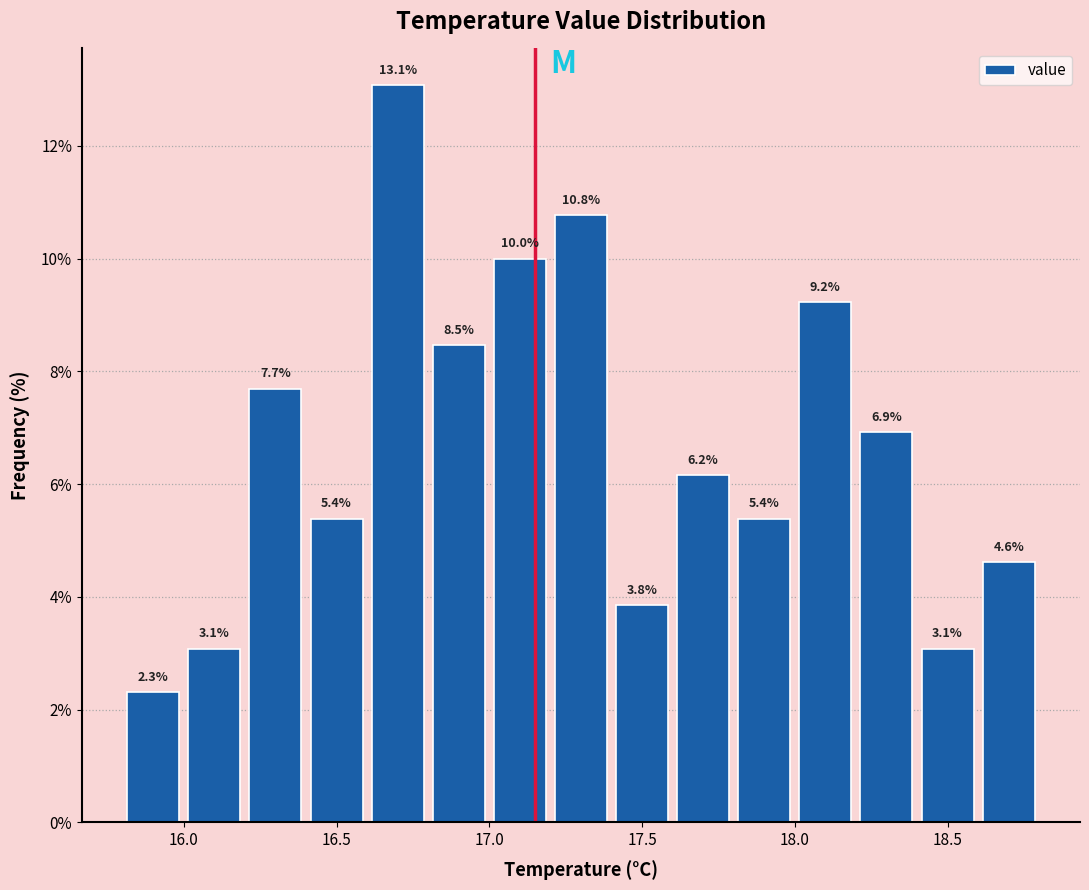

Over which range of the x-axis is the bar tallest?

16.6 to 16.8